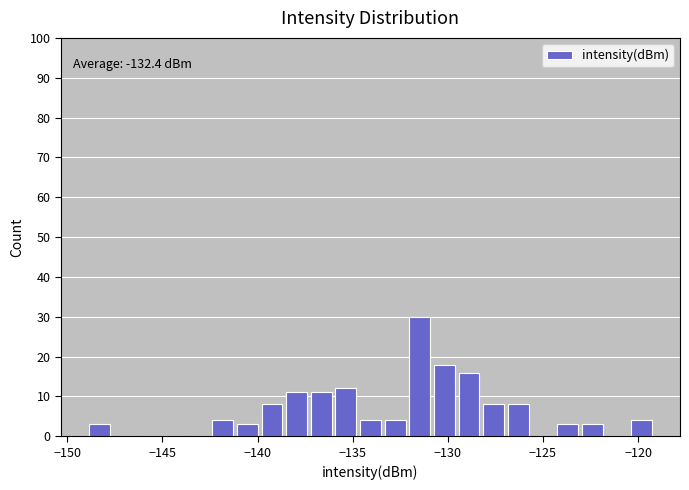

Around what value on the x-axis is the tallest bar? Give the approximate position of its centre, as read against the axis.

-131.5